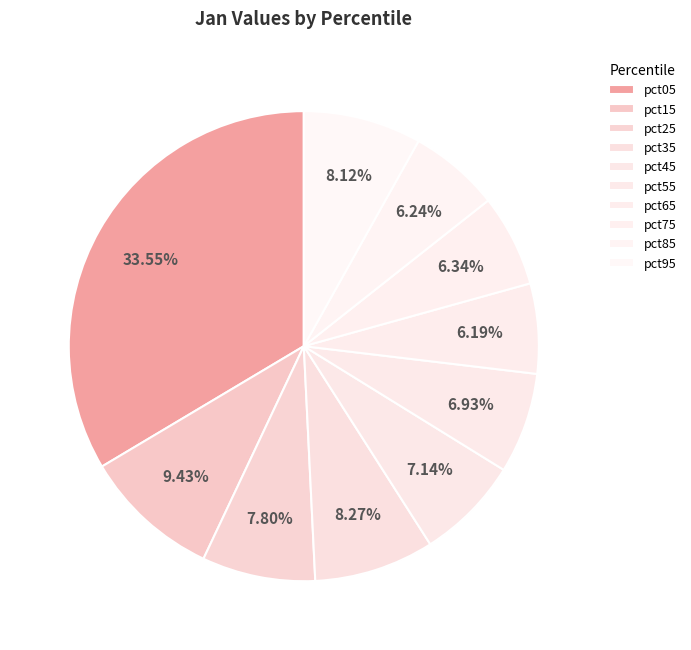

How many slices are in this pie chart?

10